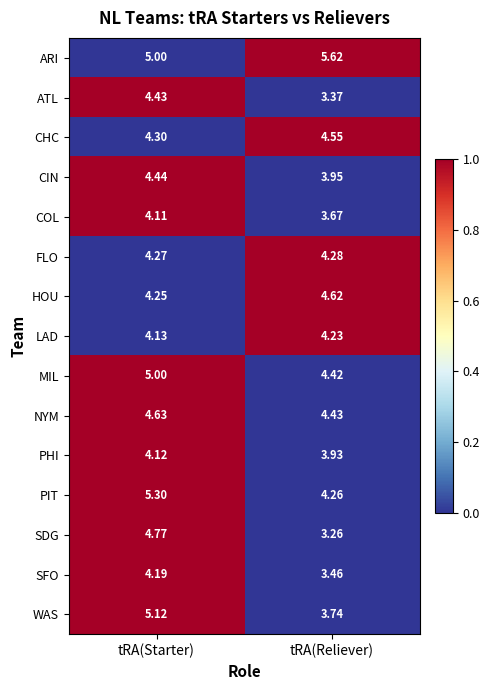

Which series changed the most between tRA(Starter) and tRA(Reliever)?

SDG